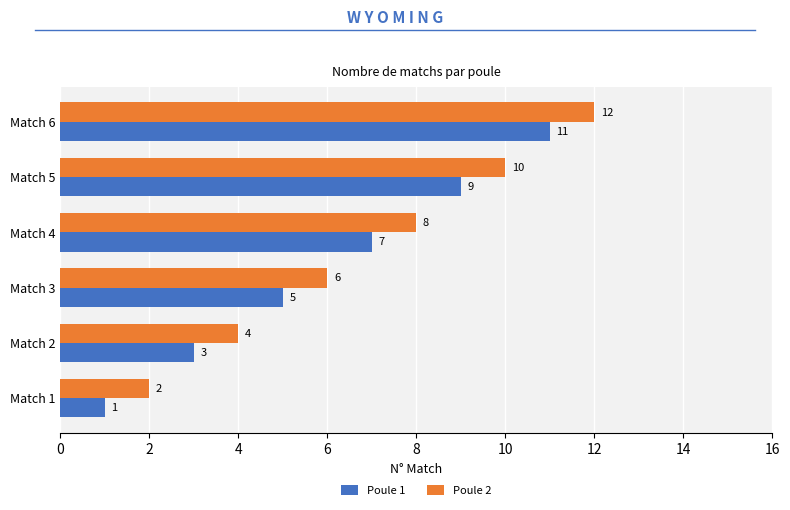

What is the greatest value displayed?

12